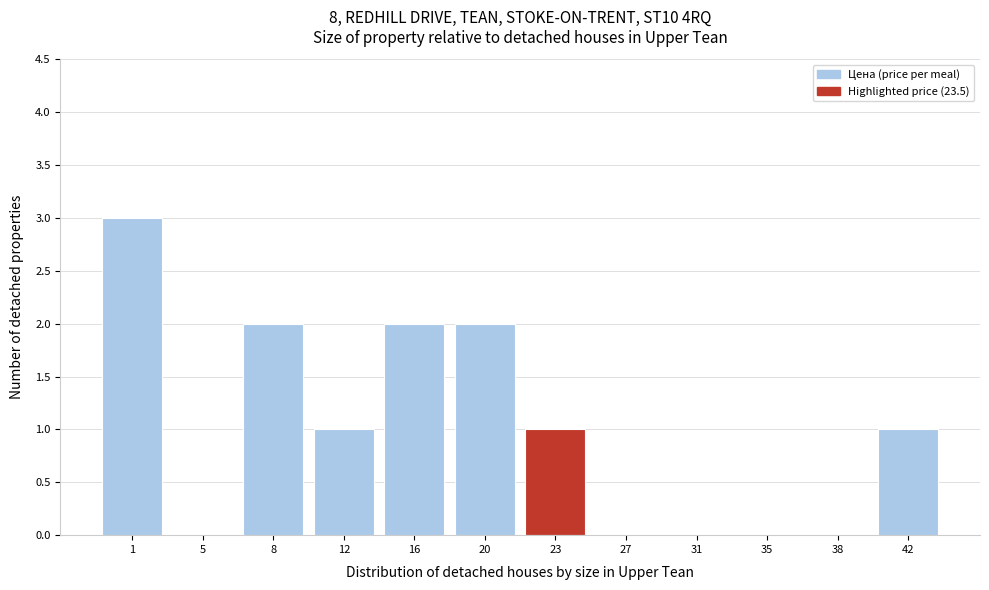

Reading left to right, transcribe this chart: for each bar, give the range it covers on the x-axis and its height. Neither the bar edges nor the heights are printed on the chart, so give them approximately, as read against the axes.

-1.00 to 2.75: 3
2.75 to 6.50: 0
6.50 to 10.25: 2
10.25 to 14.00: 1
14.00 to 17.75: 2
17.75 to 21.50: 2
21.50 to 25.25: 1
25.25 to 29.00: 0
29.00 to 32.75: 0
32.75 to 36.50: 0
36.50 to 40.25: 0
40.25 to 44.00: 1